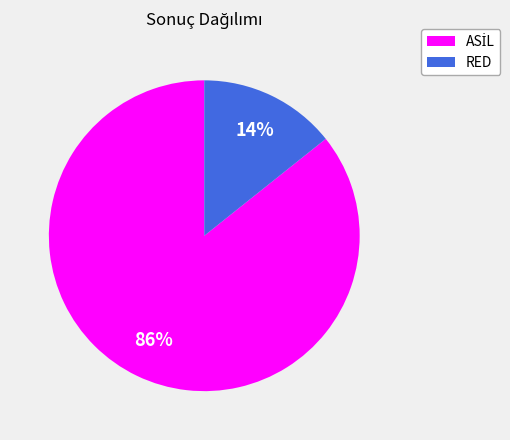

How many segments does this pie chart have?

2